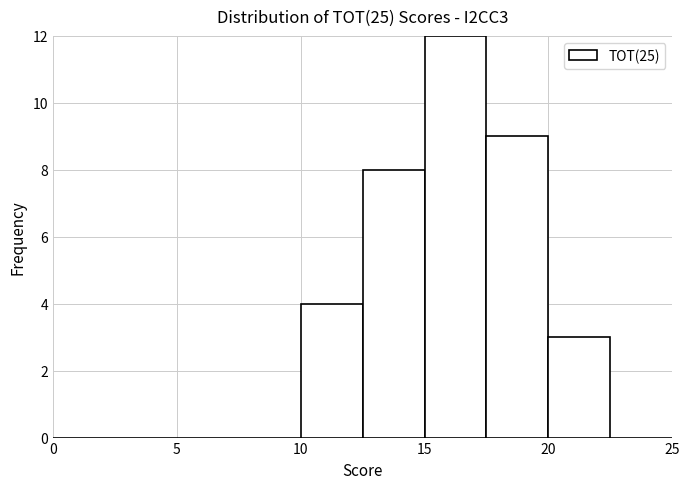

Reading left to right, list every bar in this chart as the range it spans on the x-axis followed by its height. The values are not printed on the chart, so give them approximately, as read against the axis.

0.0 to 2.5: 0
2.5 to 5.0: 0
5.0 to 7.5: 0
7.5 to 10.0: 0
10.0 to 12.5: 4
12.5 to 15.0: 8
15.0 to 17.5: 12
17.5 to 20.0: 9
20.0 to 22.5: 3
22.5 to 25.0: 0